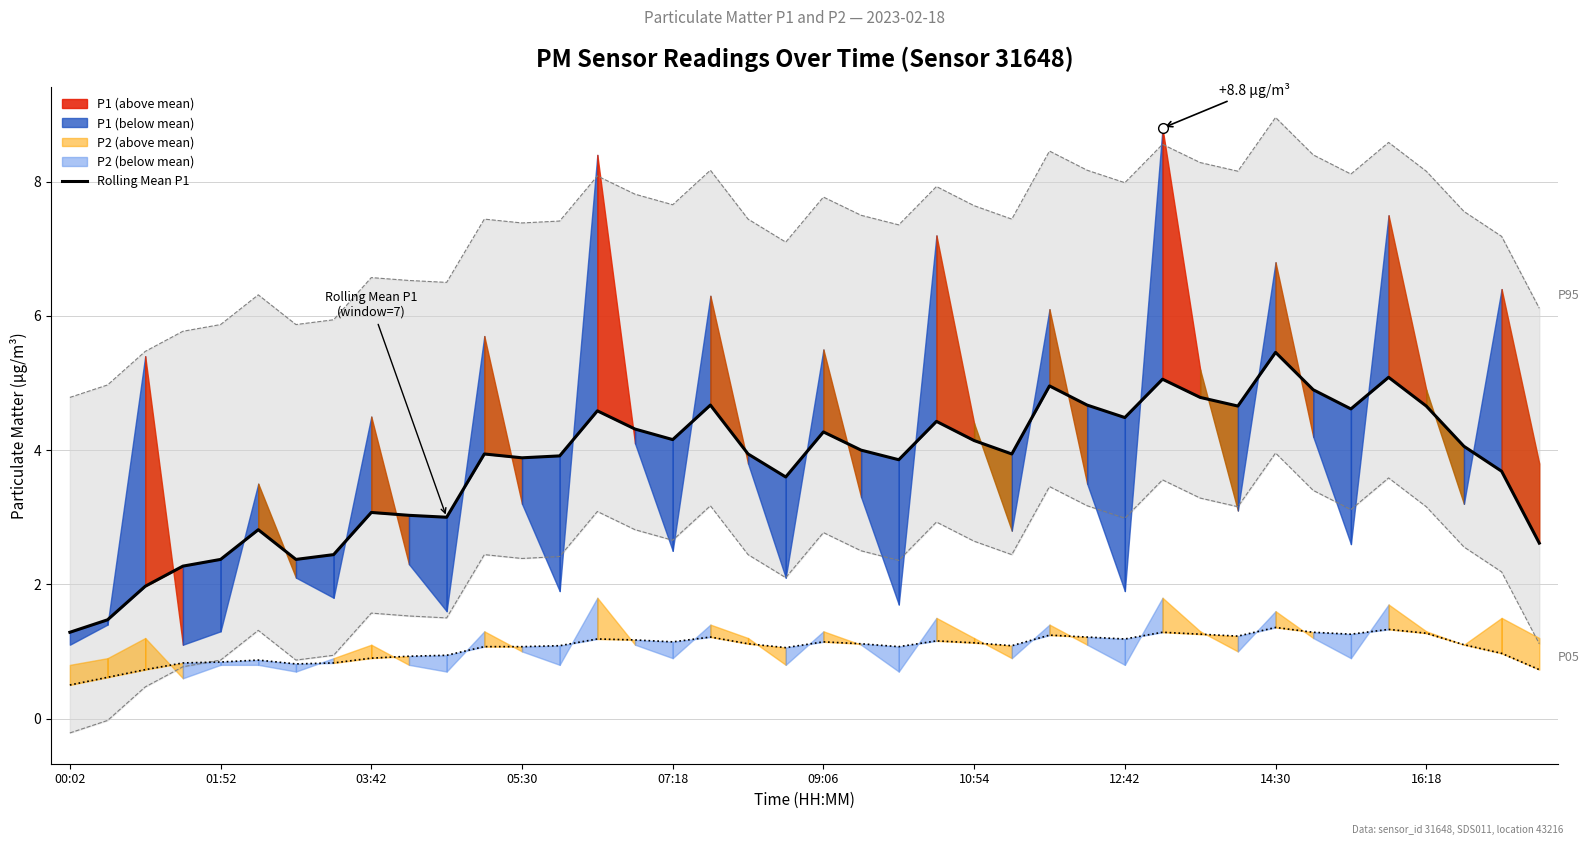

How many interior local valleys does the P05 envelope series have?

10